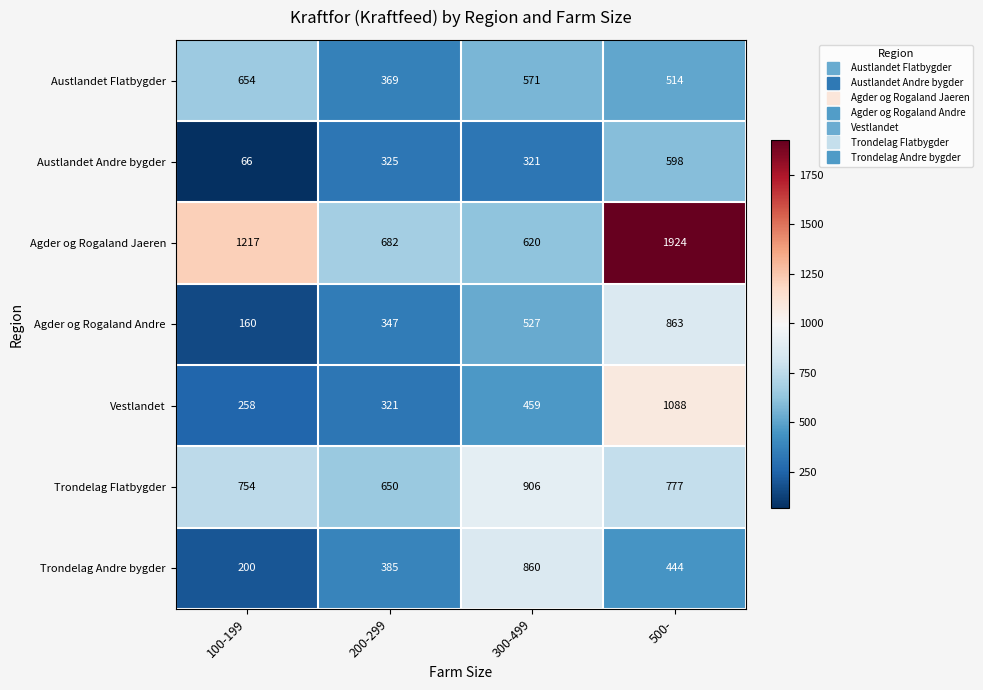

What is the sum of all Agder og Rogaland Andre values?

1897